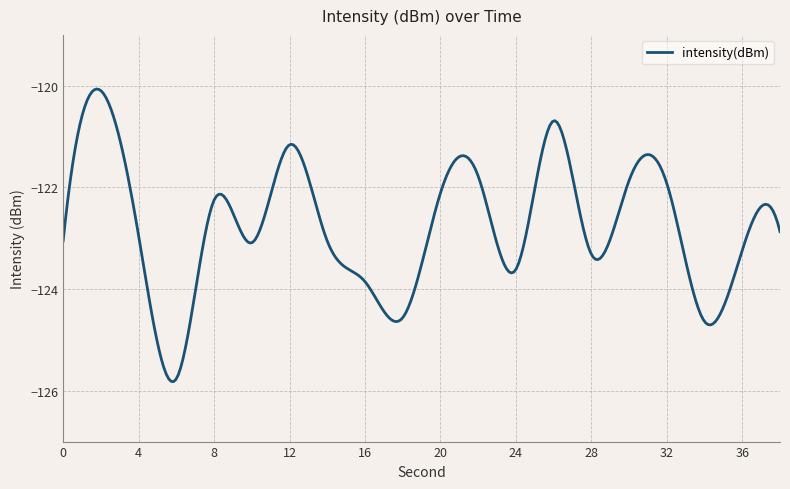

What is the greatest value displayed?

-120.1